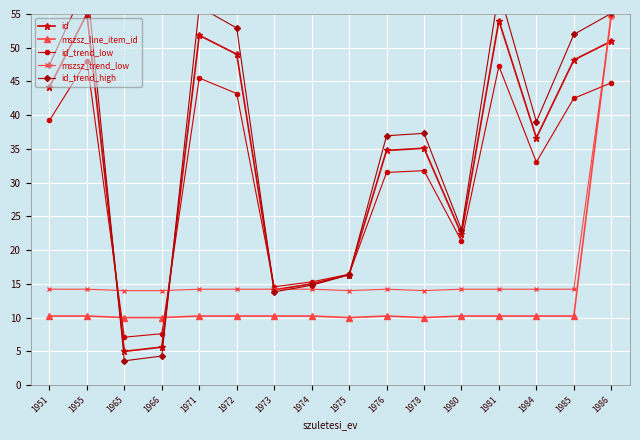

Which series has the widest spread of values?

id_trend_high